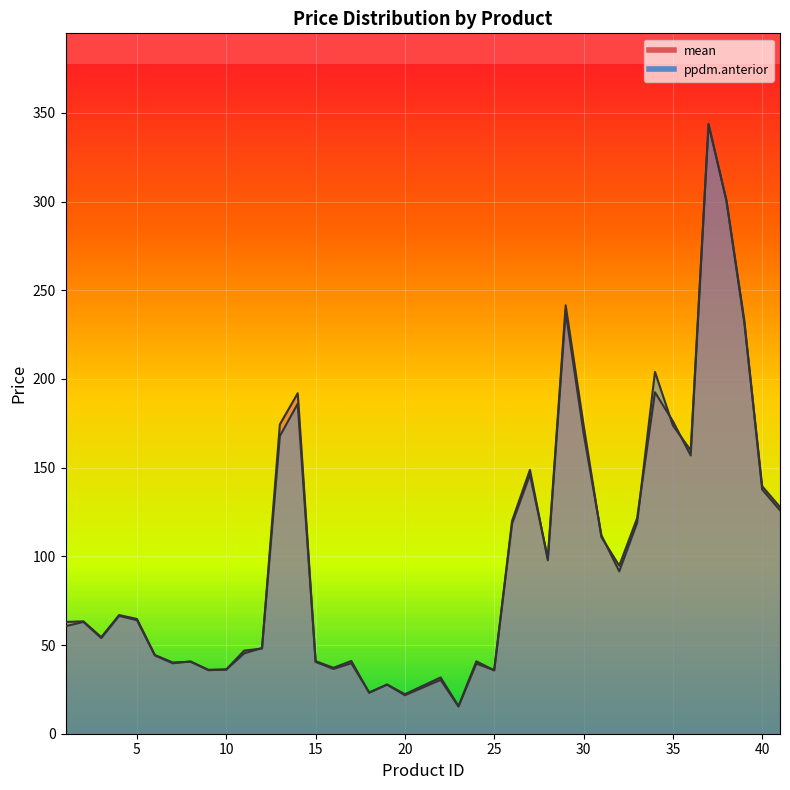

What is the approximate value of ppdm.anterior at 4?

66.4